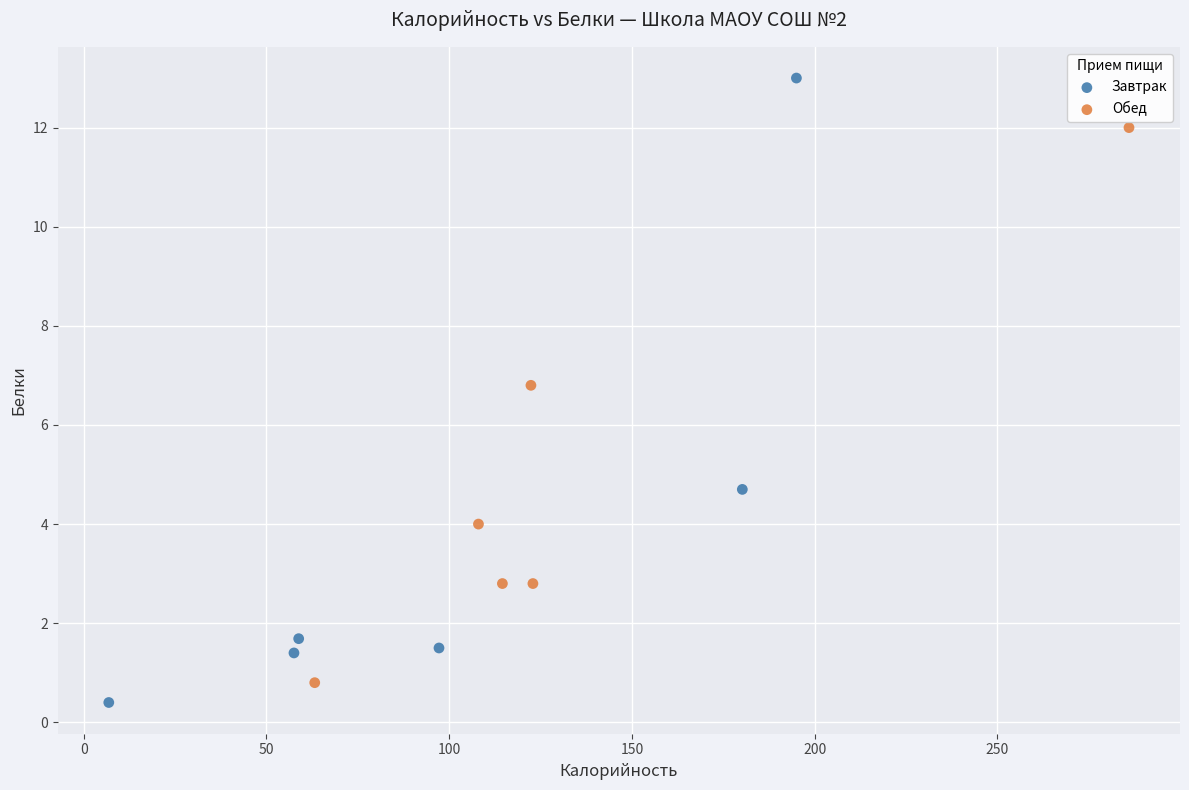

Which series has the largest Y range (max minus min)?

Завтрак